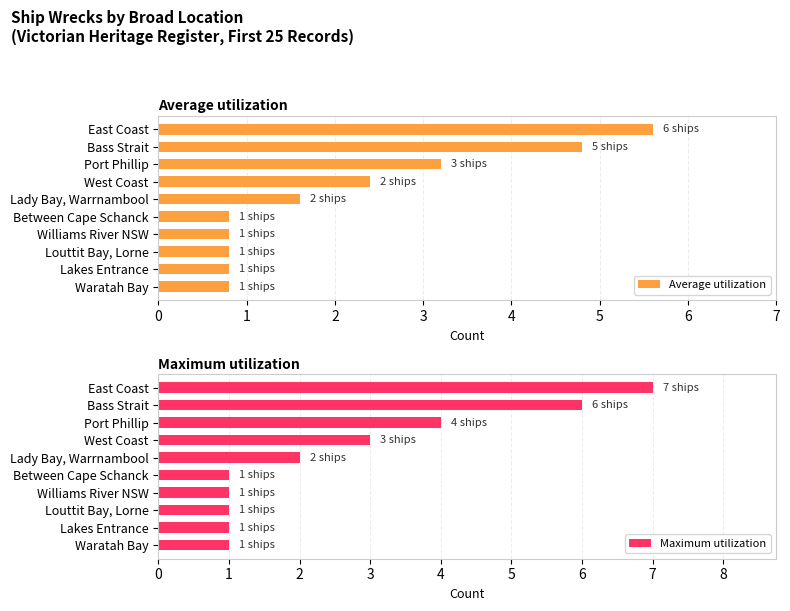

Which series has the largest total across all categories?

Maximum utilization